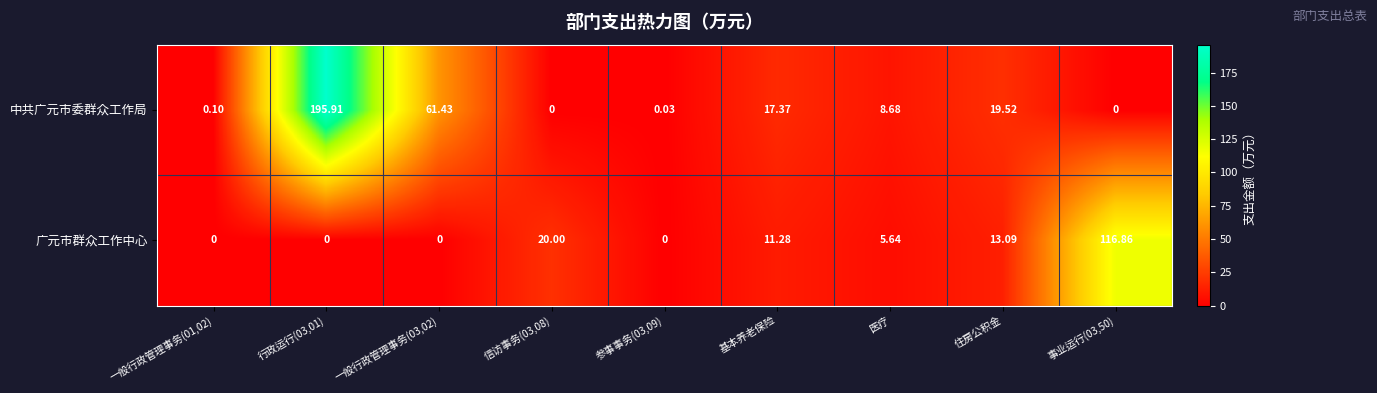

Is the value of 中共广元市委群众工作局 at 住房公积金 greater than the value of 广元市群众工作中心 at 行政运行(03,01)?

Yes